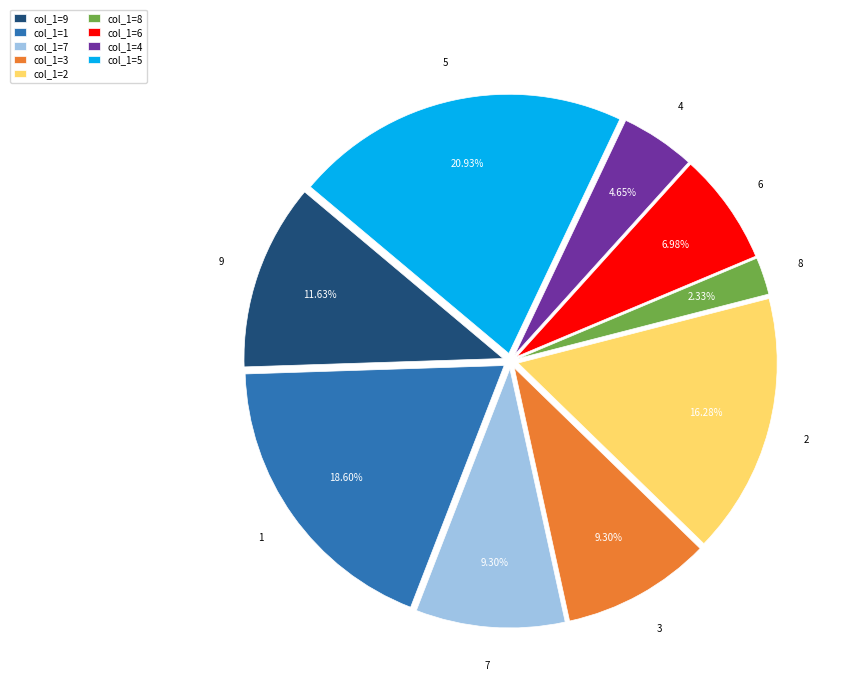

Count the number of slices in the pie.

9